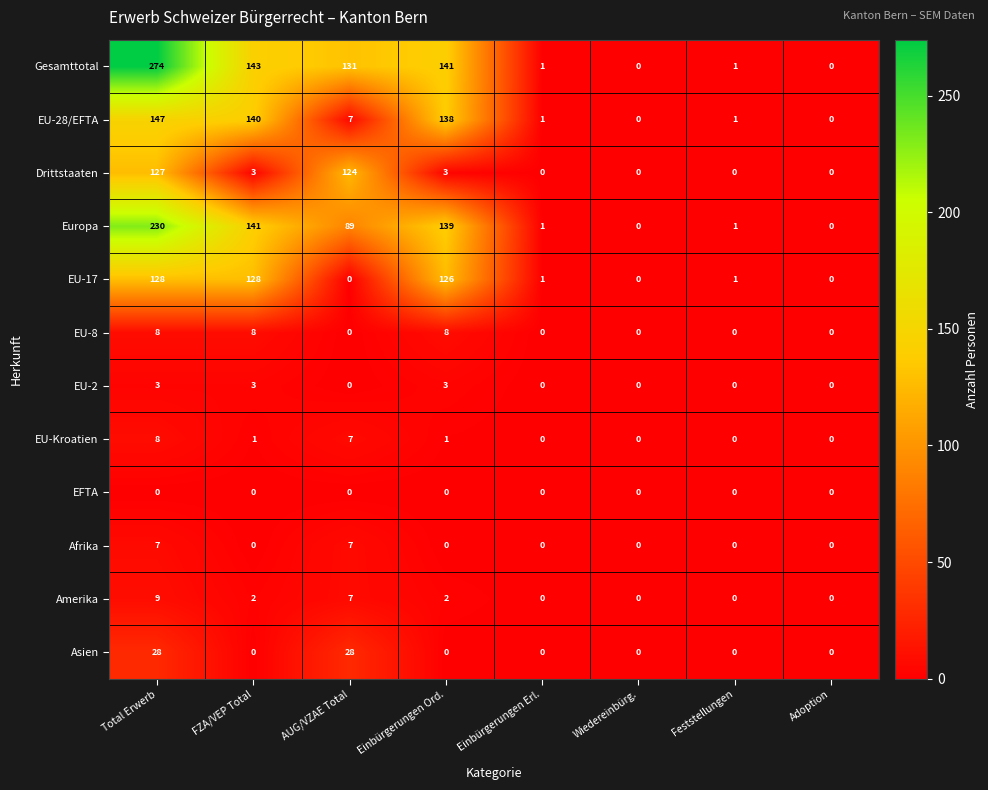

Which series has the largest range (max minus min)?

Gesamttotal